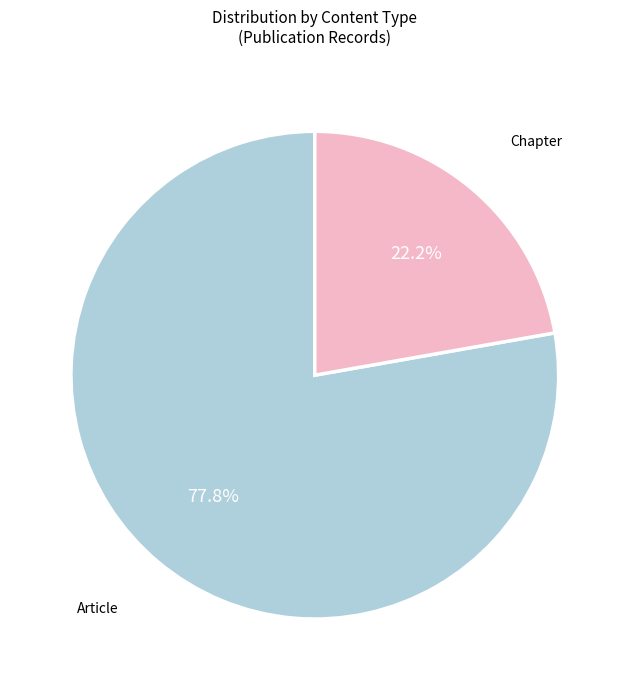

Is there any slice that represents more than half of the pie?

Yes